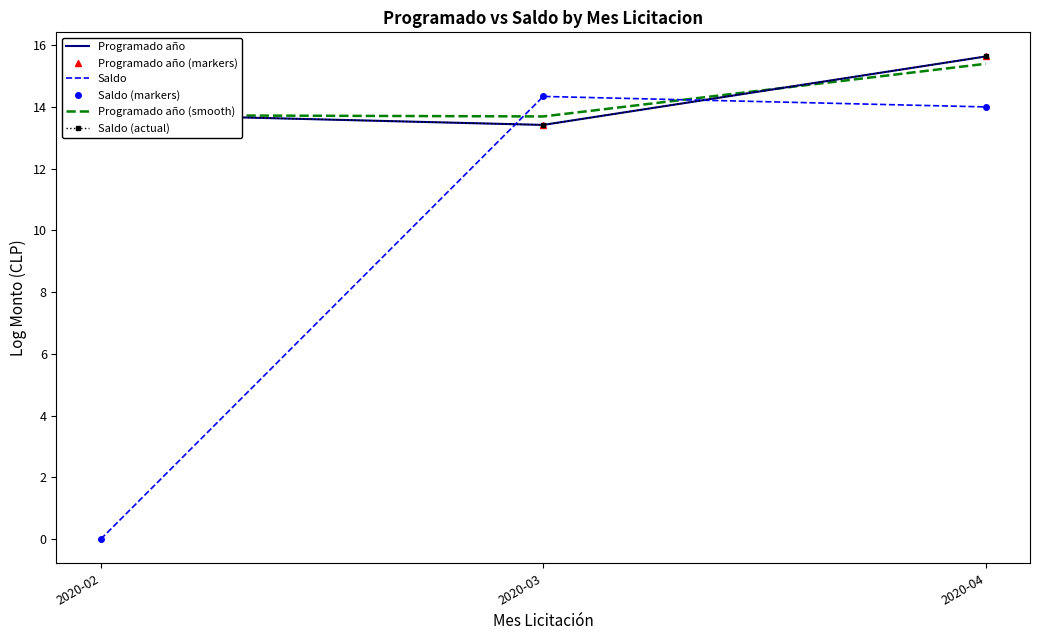

True or false: Saldo (markers) has a value of 0.0 at 2020-02.

True